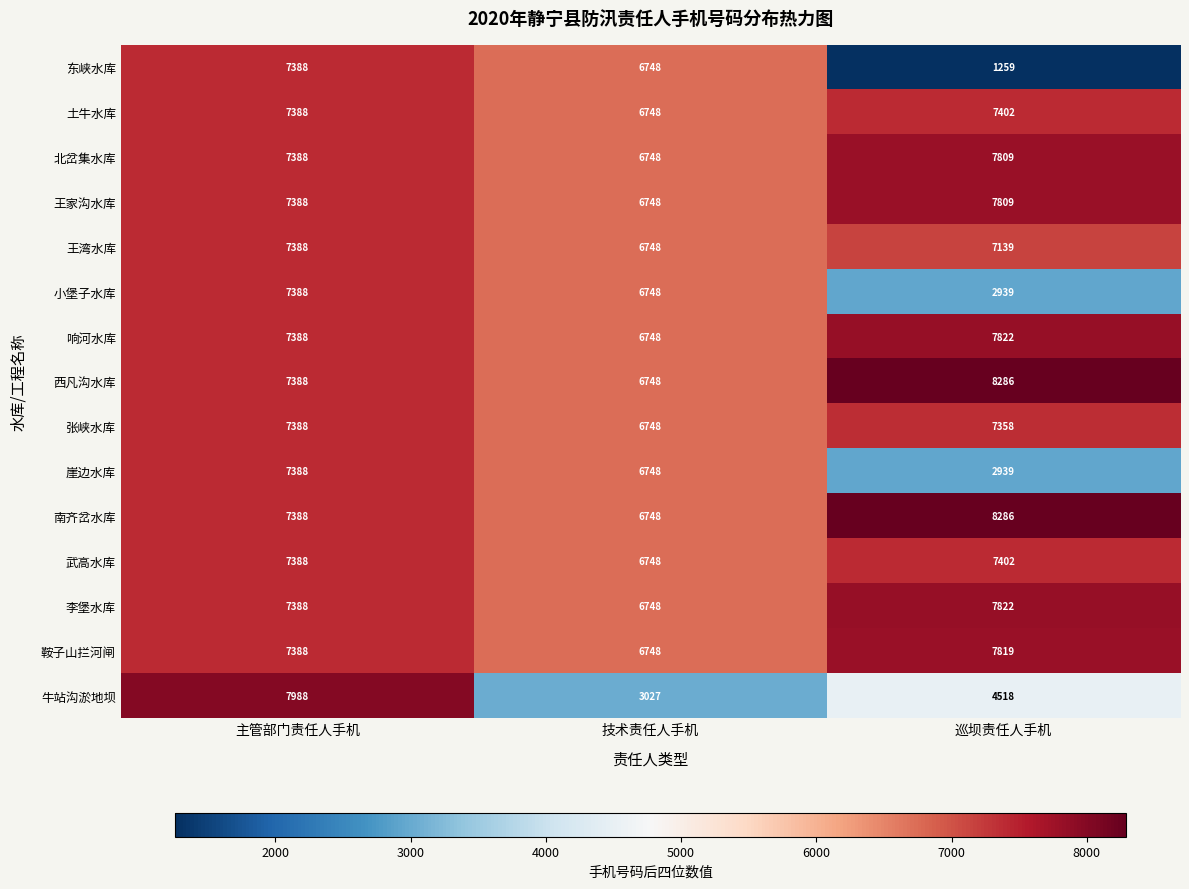

Which category has the lowest value across all series?

巡坝责任人手机